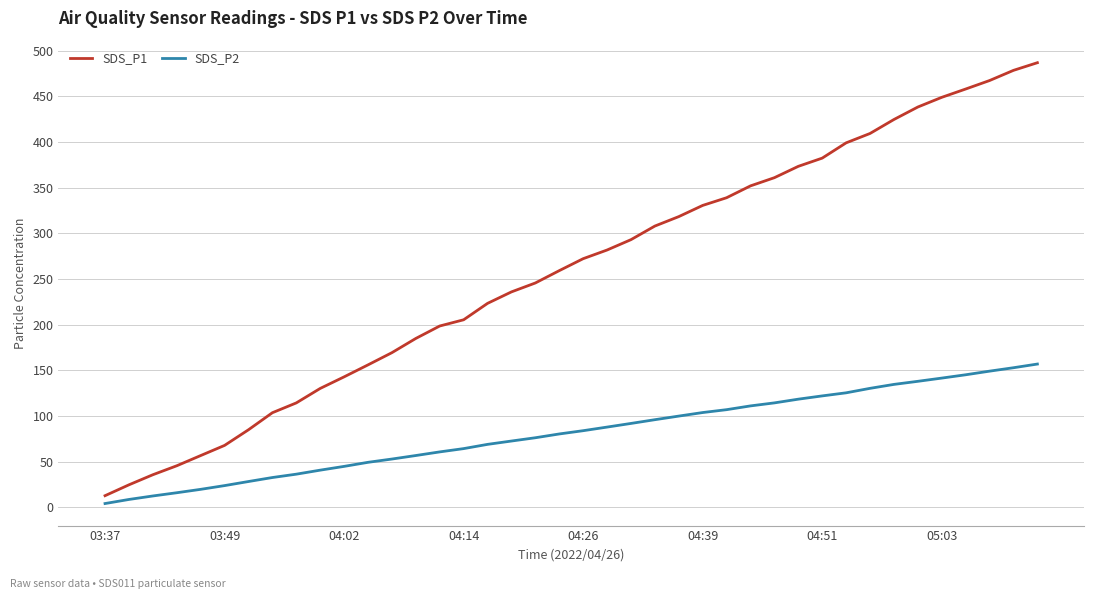

What is the greatest value displayed?

487.0